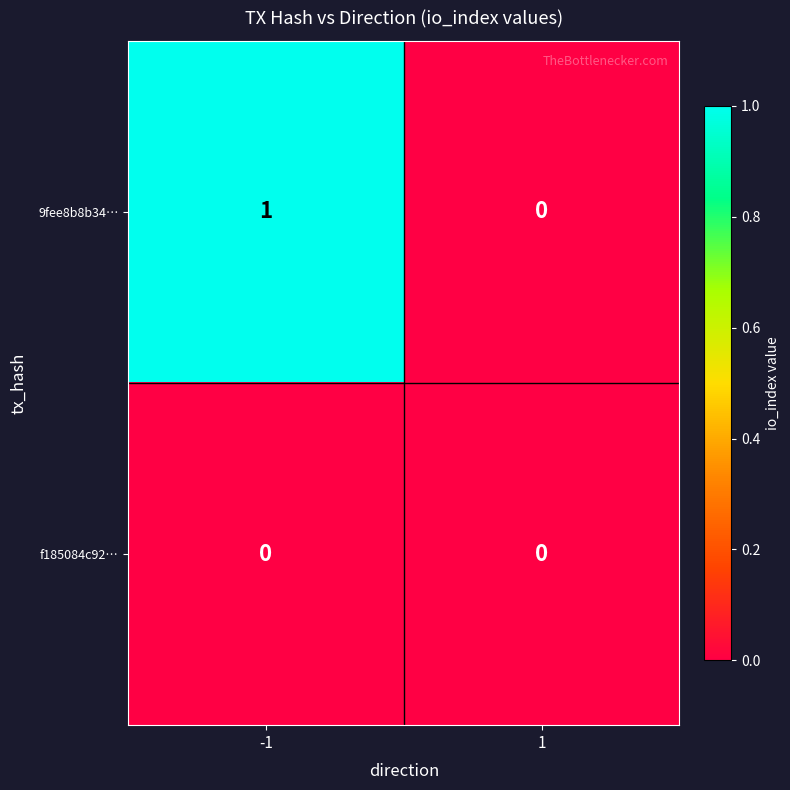

The value of f185084c92… at 1 is 0. True or false?

True